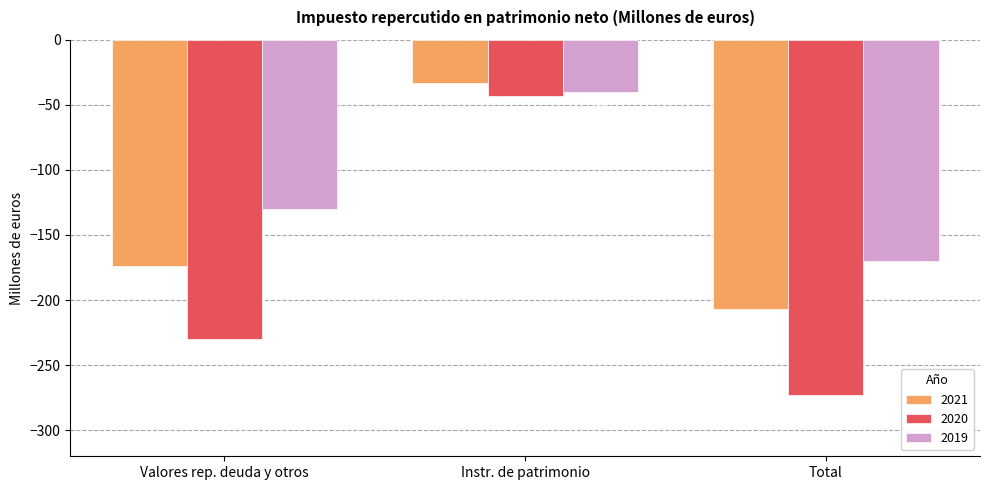

At which category is the sum across all series the highest?

Instr. de patrimonio